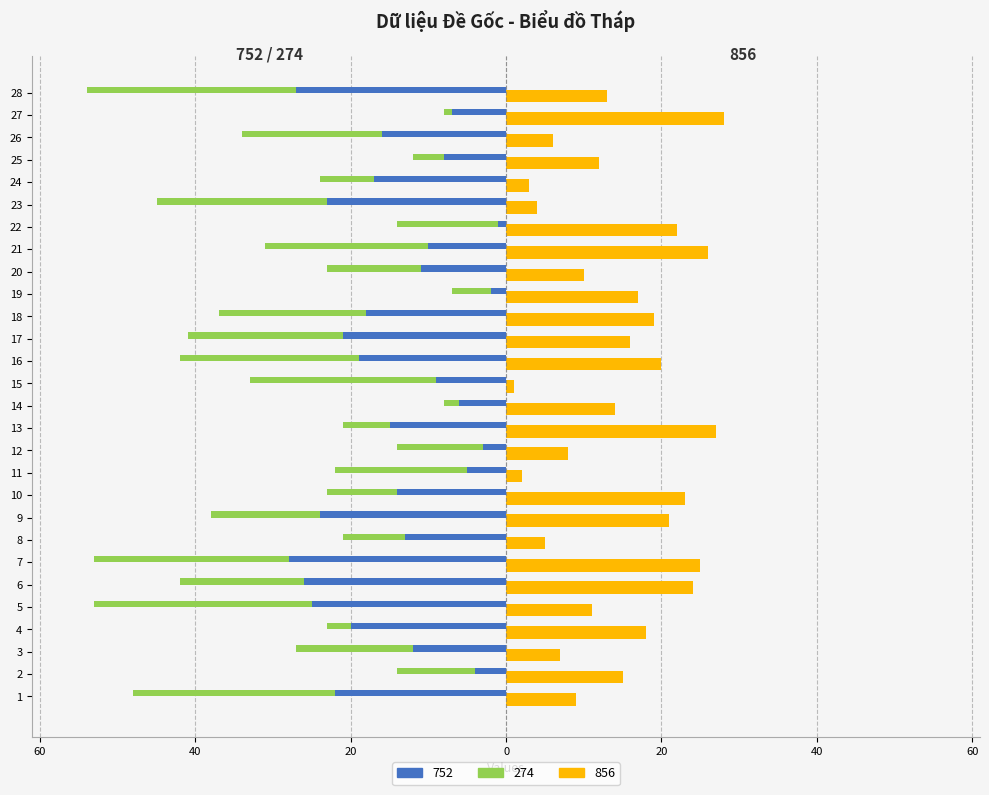

How many categories are shown in the chart?

28